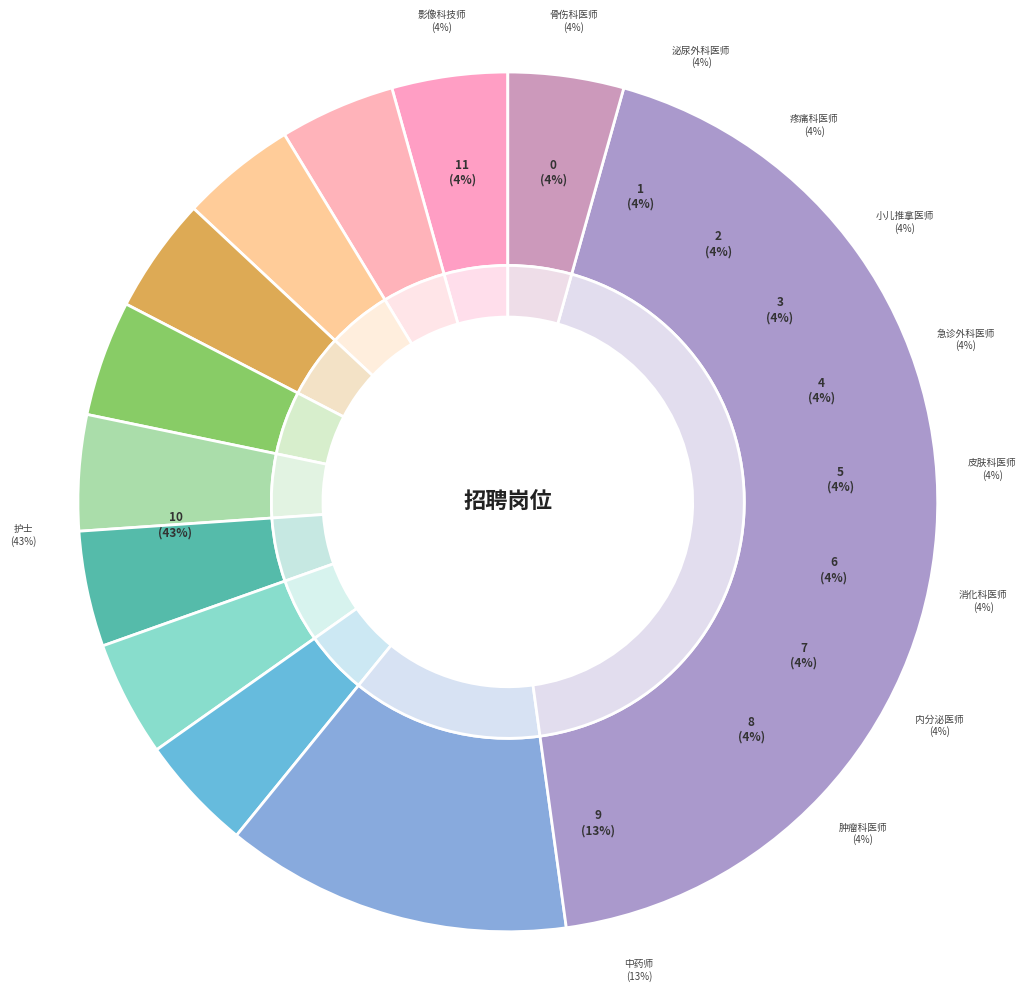

What is the smallest slice in the pie chart?

骨伤科医师